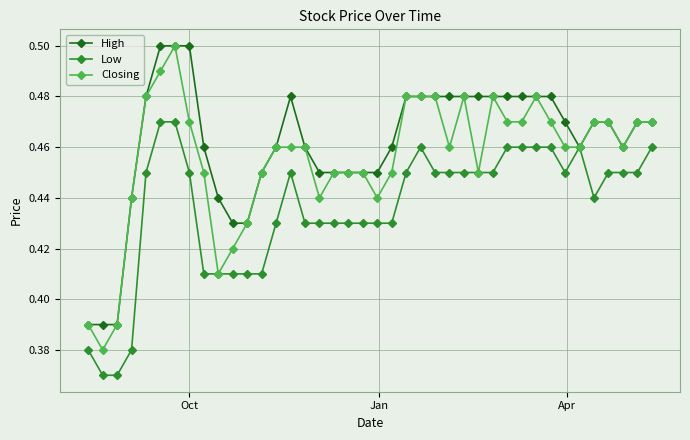

True or false: Low has more than 0 points higher than both neighbors.

True